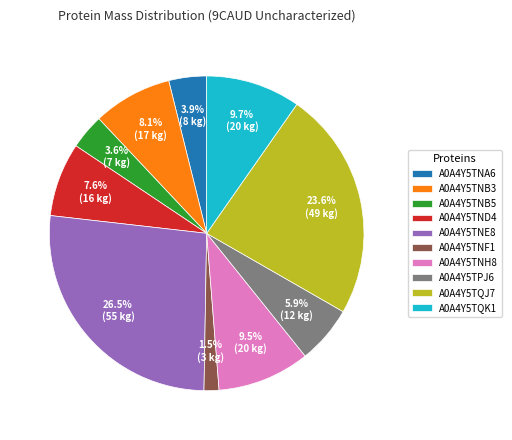

What is the ratio of the value at A0A4Y5TNF1 to the value at A0A4Y5TNB3?

0.2